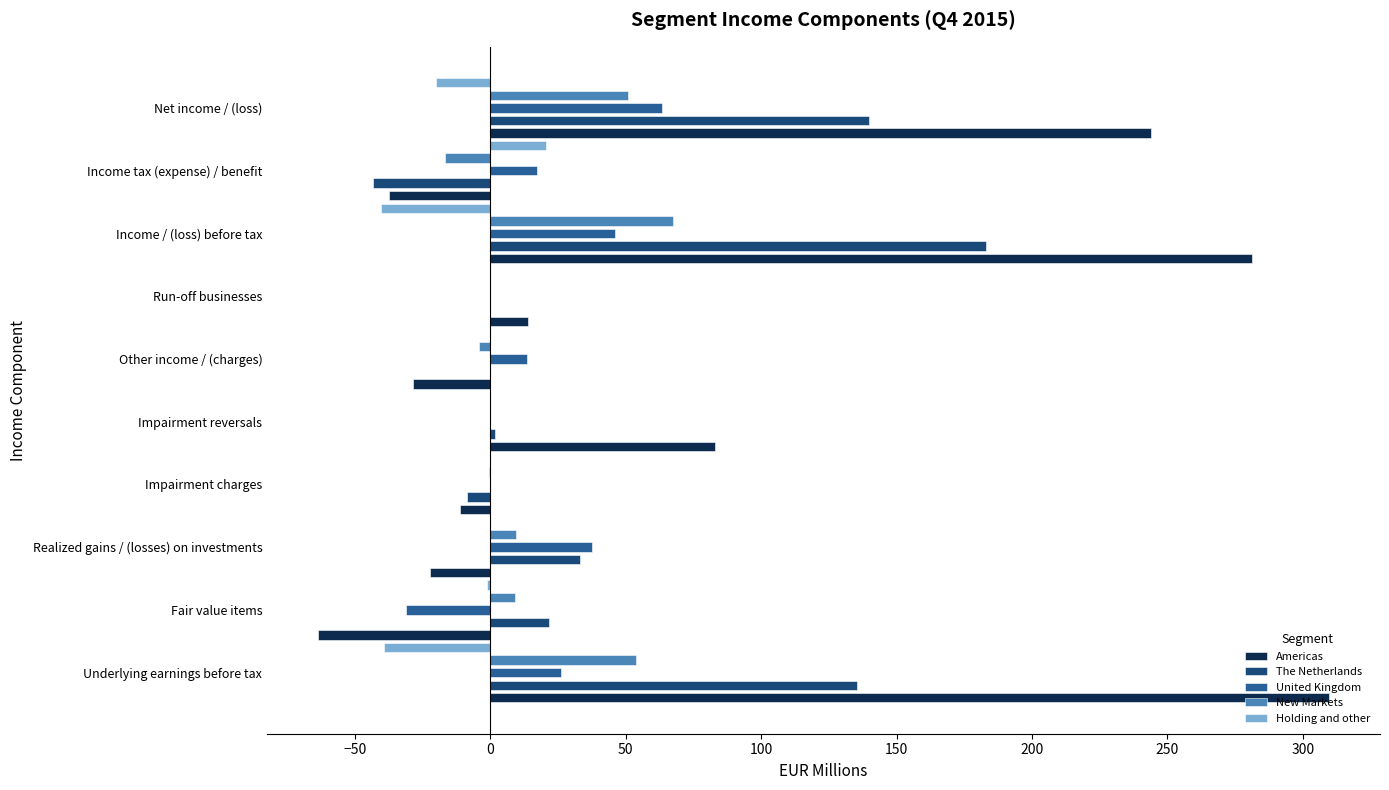

What are all the series names shown in the legend?

Americas, The Netherlands, United Kingdom, New Markets, Holding and other